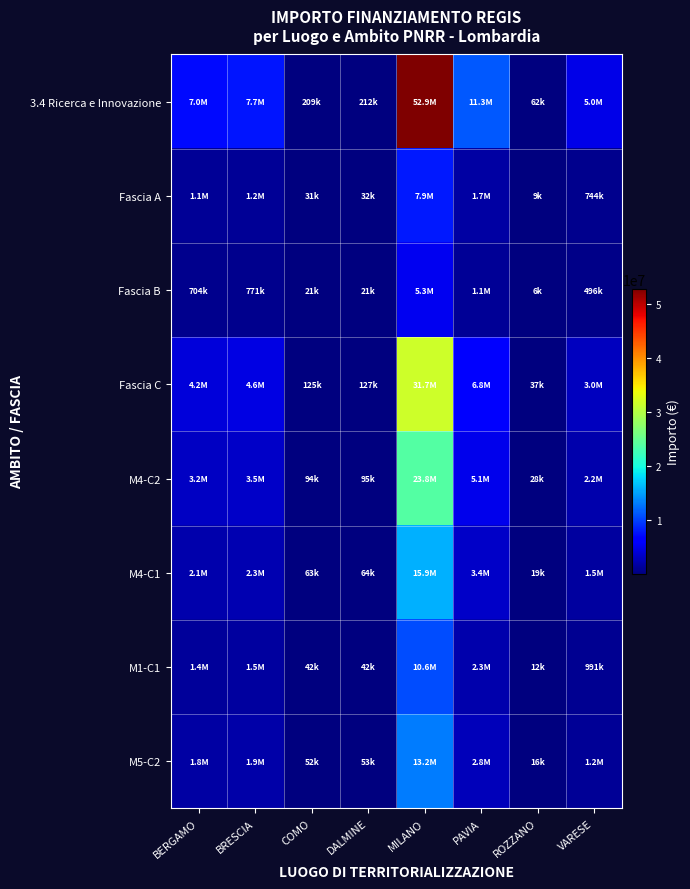

Which series has the largest total across all categories?

3.4 Ricerca e Innovazione